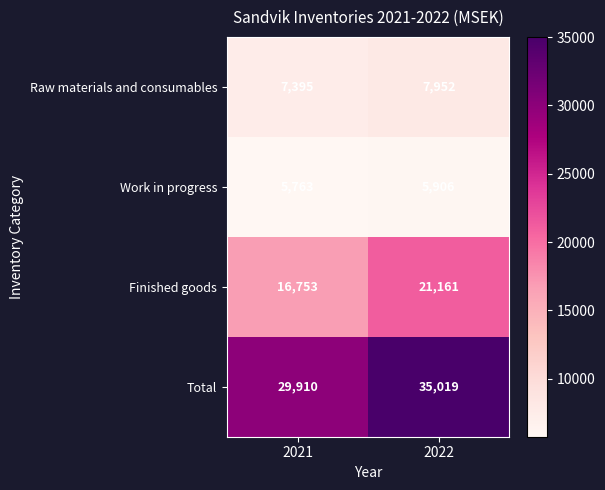

Reading right to left, what are all the values shown in this chart?

Raw materials and consumables: 7952	7395
Work in progress: 5906	5763
Finished goods: 21161	16753
Total: 35019	29910